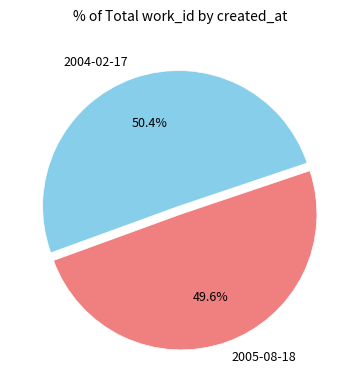

Combined, do 2005-08-18 and 2004-02-17 account for over 50%?

Yes